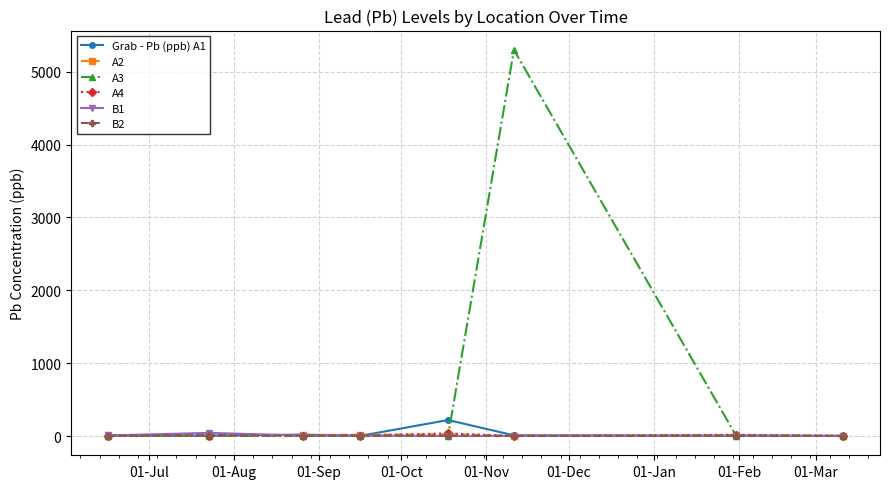

What is the value of the Grab - Pb (ppb) A1 point at the 5th from the left?

220.0